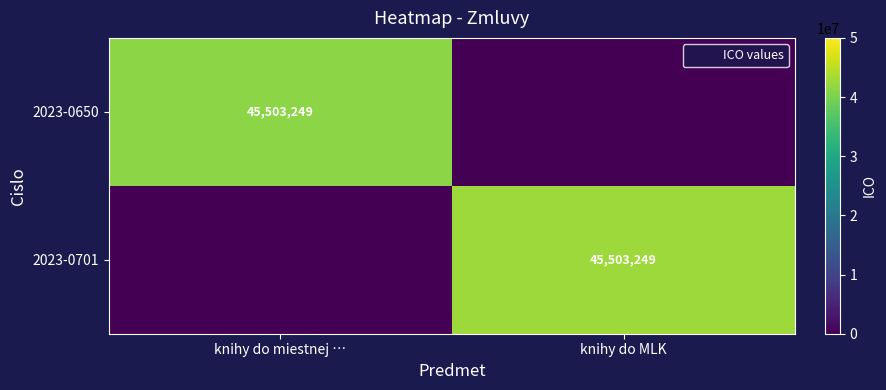

True or false: 2023-0701 has a value of 61725805.1 at knihy do MLK.

False